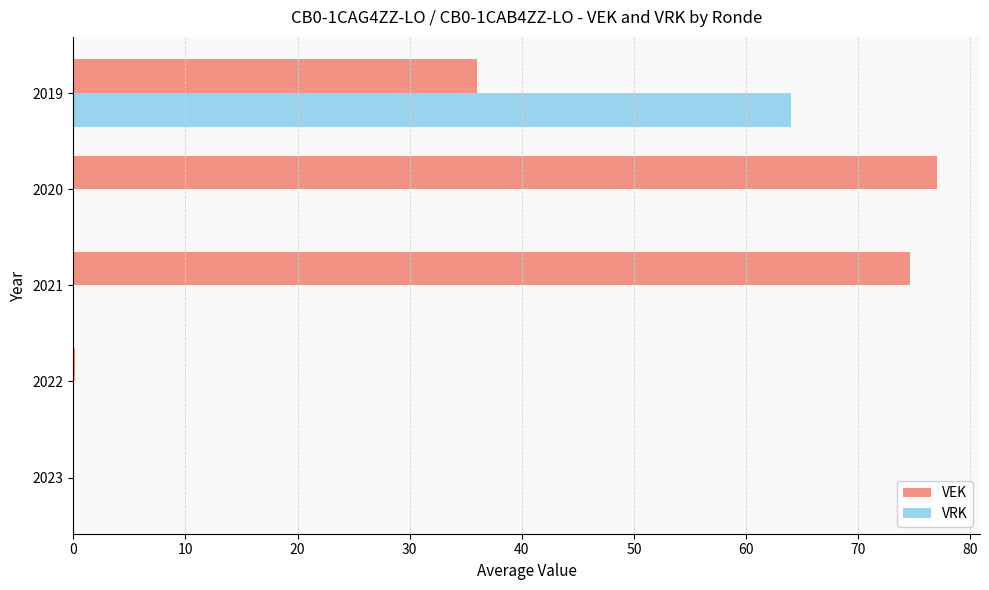

Which series has the largest range (max minus min)?

VEK